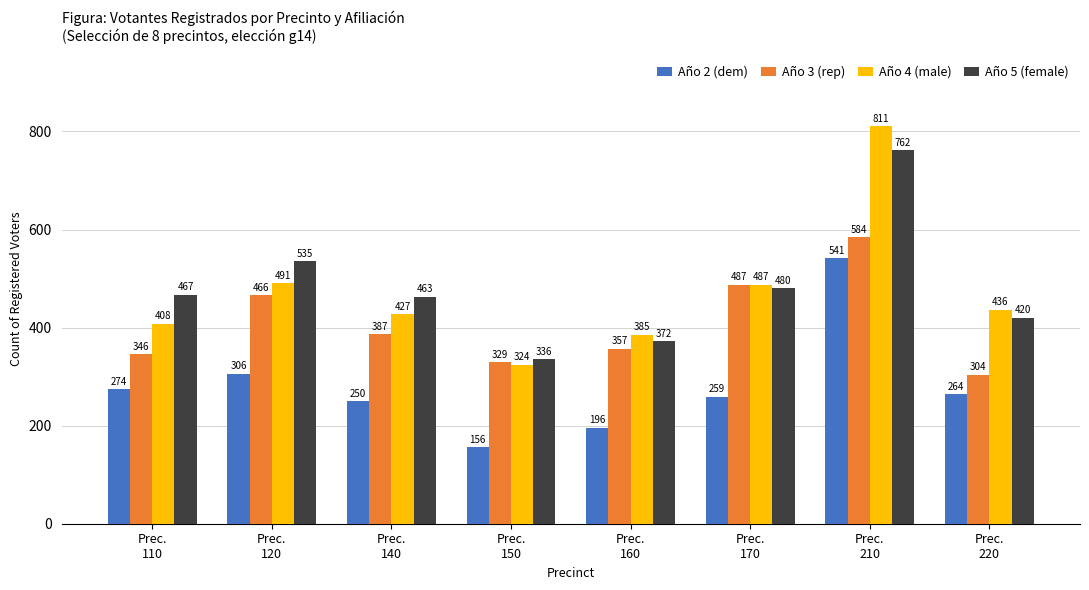

What is the greatest value displayed?

811